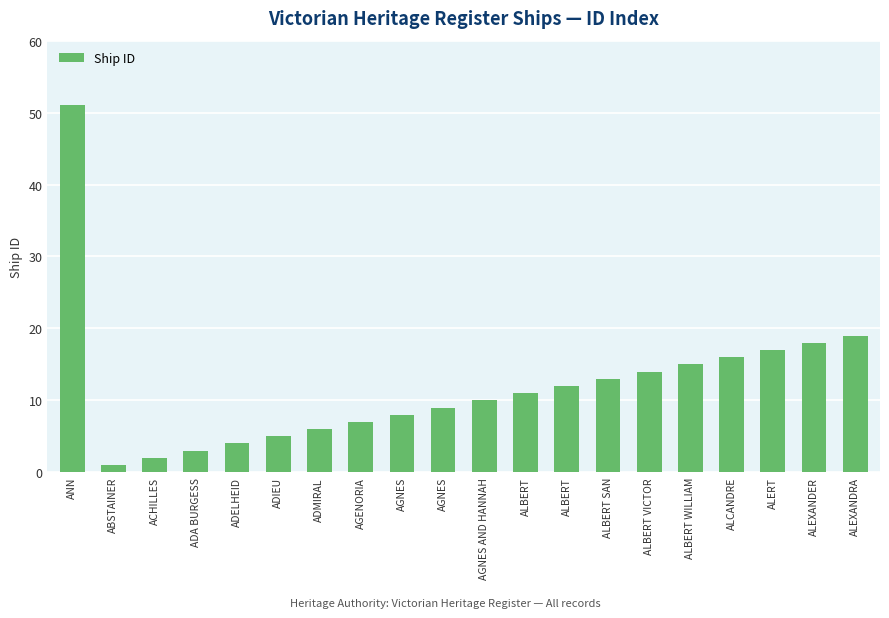

Where does the data first go above 11?

ANN